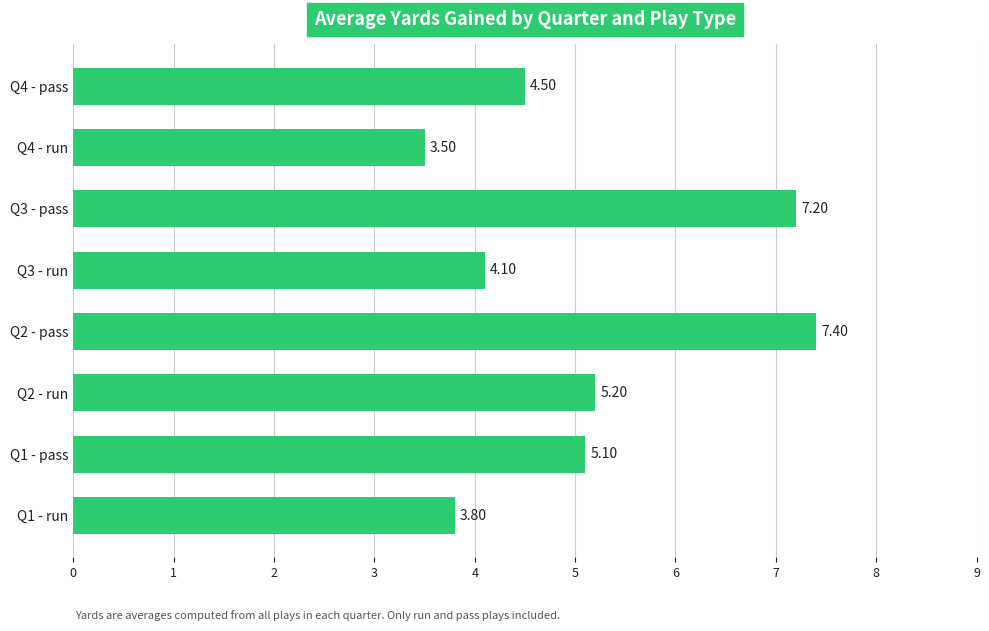

Which has a higher value, Q1 - pass or Q1 - run?

Q1 - pass